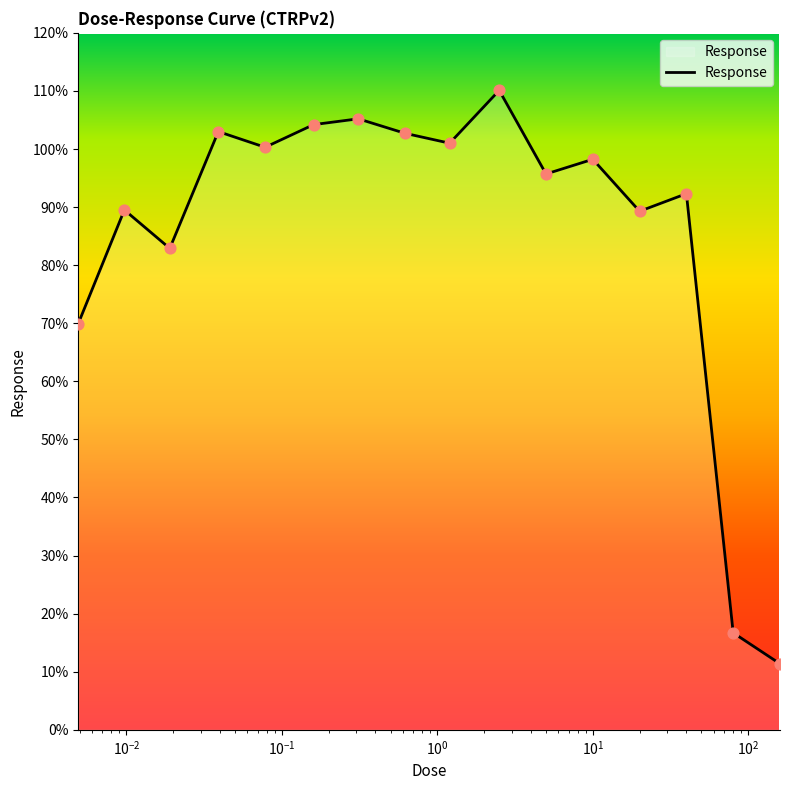

What is the smallest value displayed?

11.4